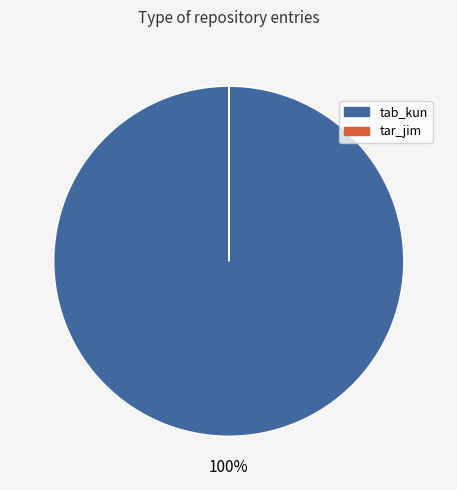

Which slice is the largest?

tab_kun